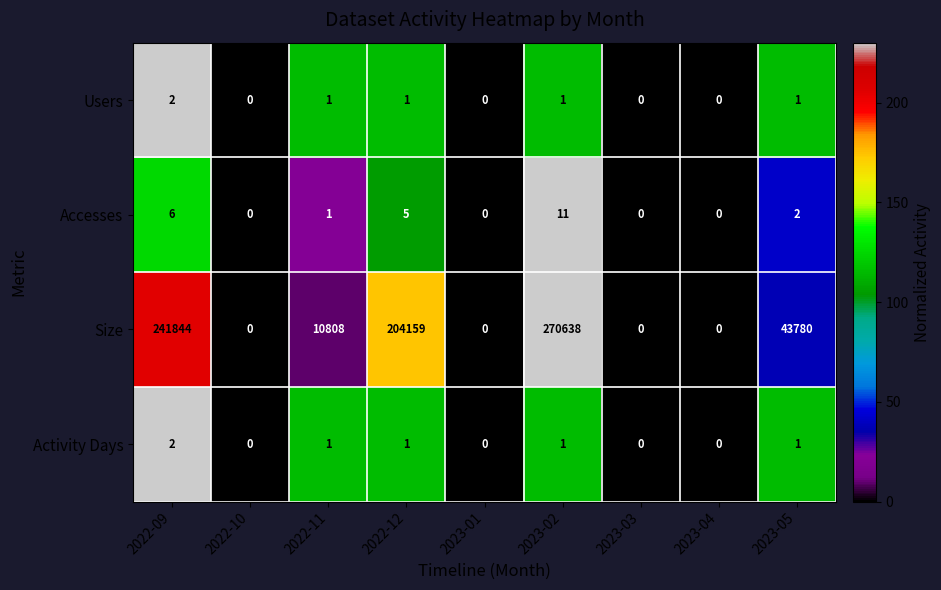

At which label does Activity Days reach its peak?

2022-09